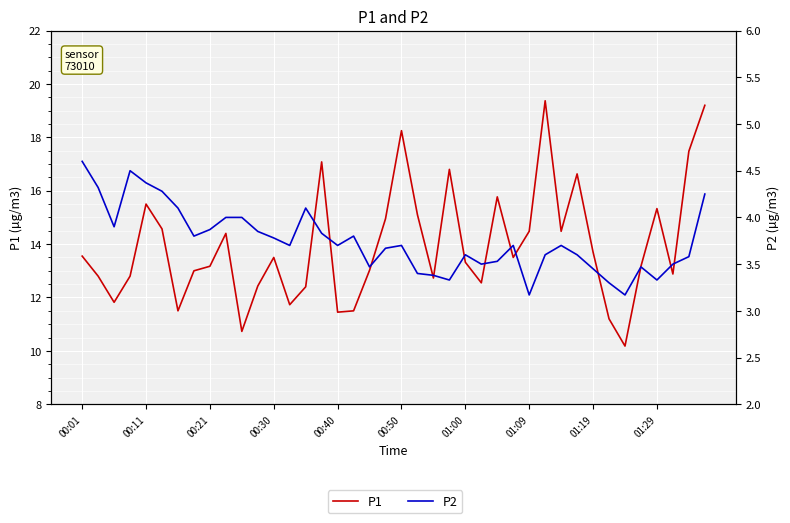

What position from the right is 35?

5